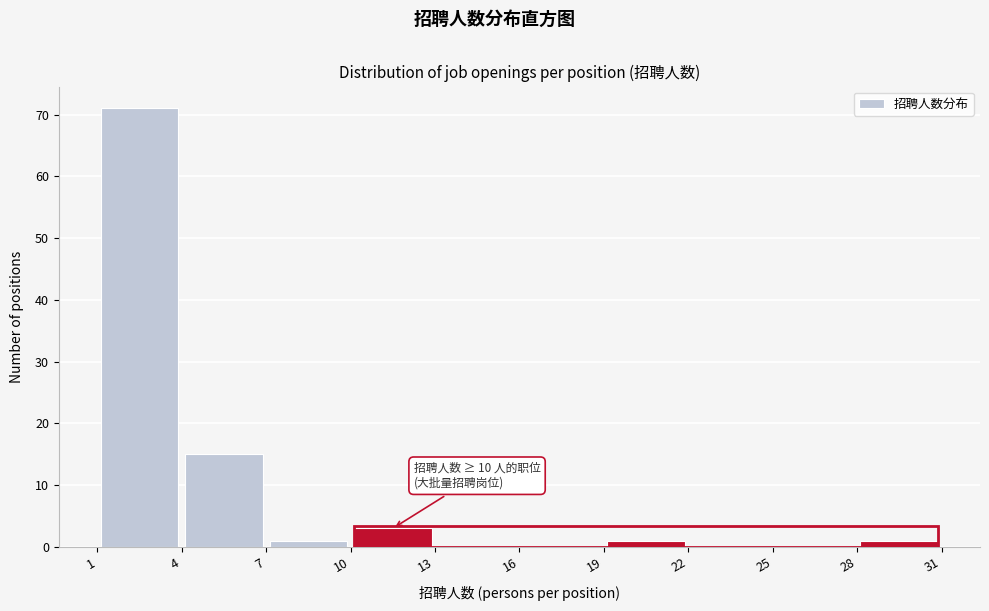

Which range on the x-axis has the tallest bar?

1 to 4